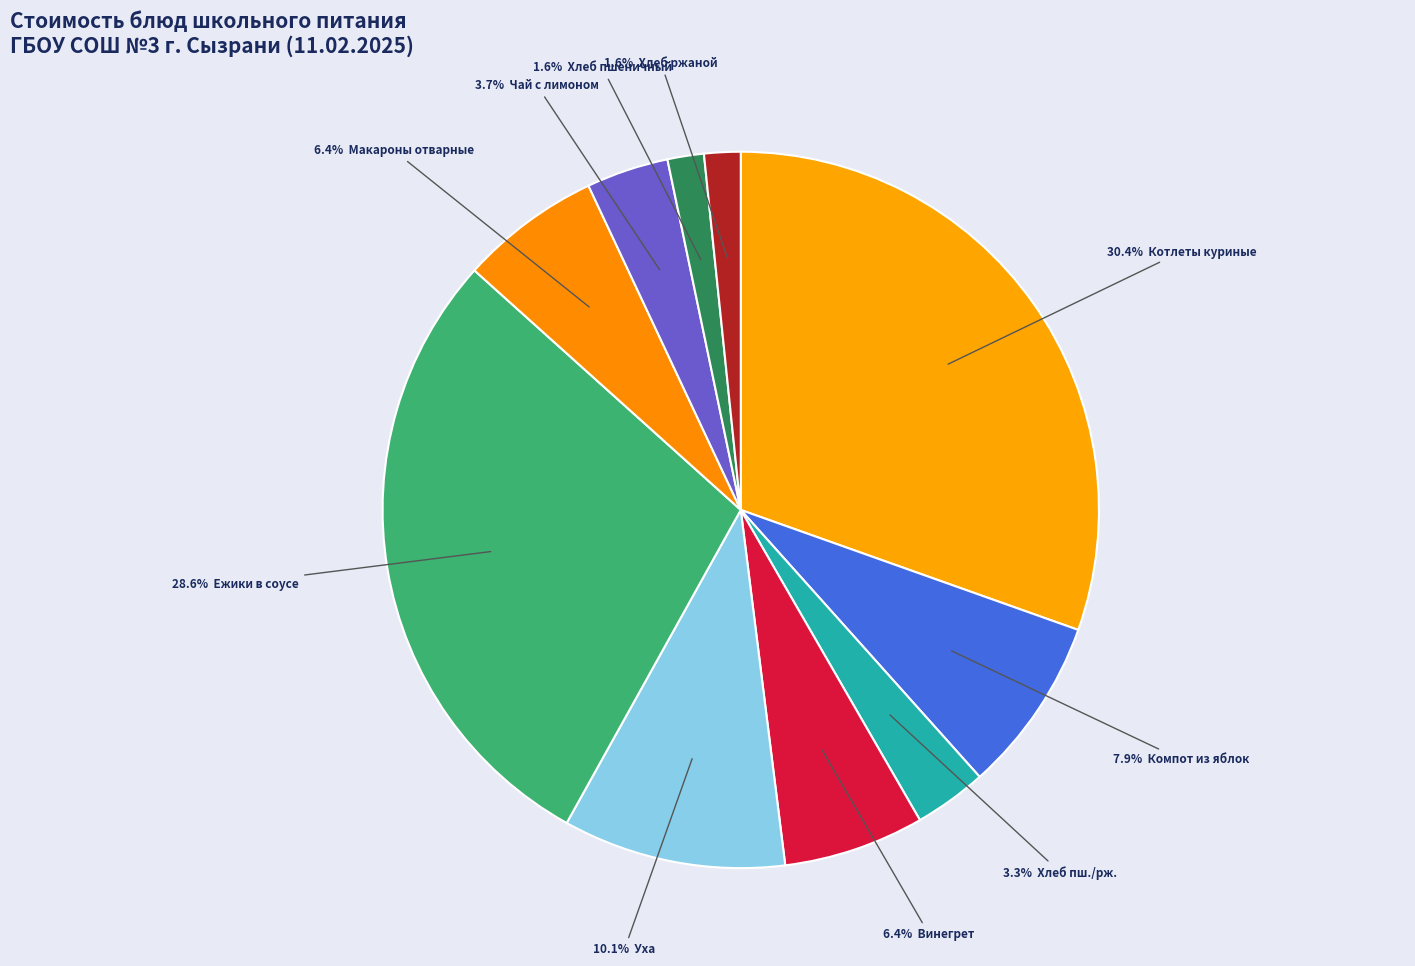

How many slices are in this pie chart?

10